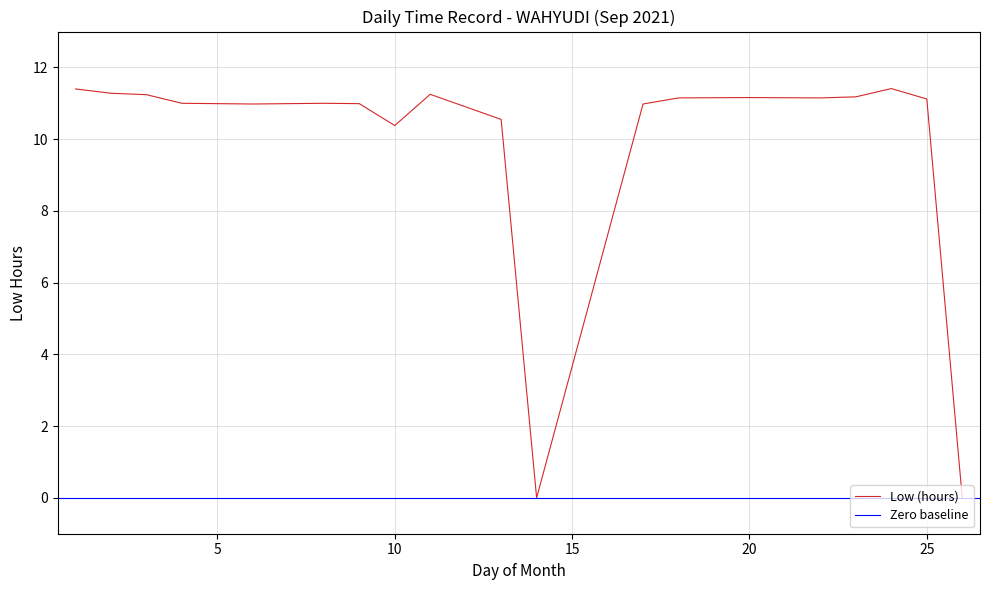

The chart shows a value of 18.5 at 11. True or false?

False